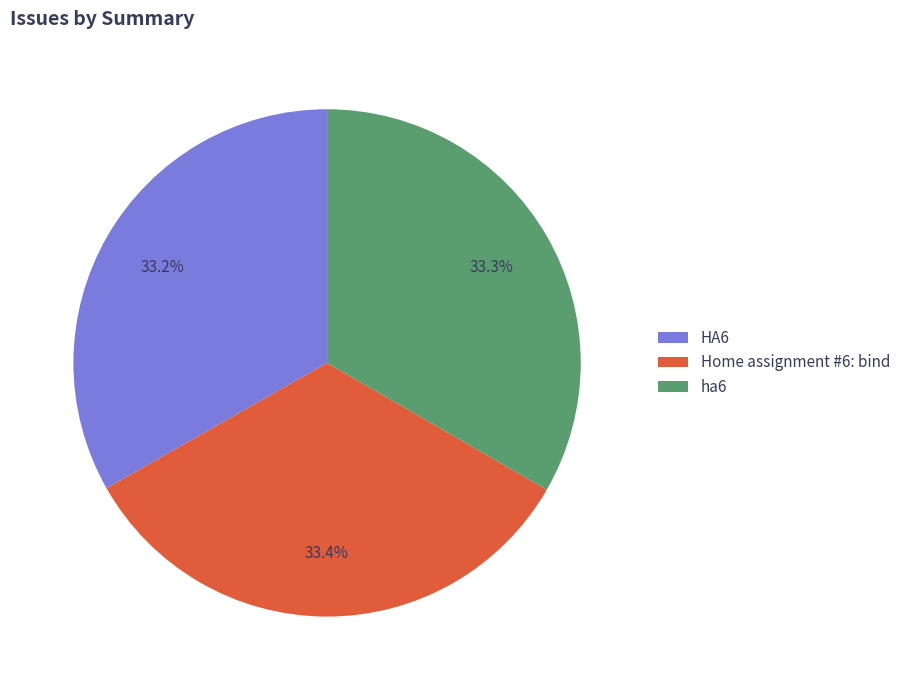

Is it true that HA6 is 18% of the pie?

False